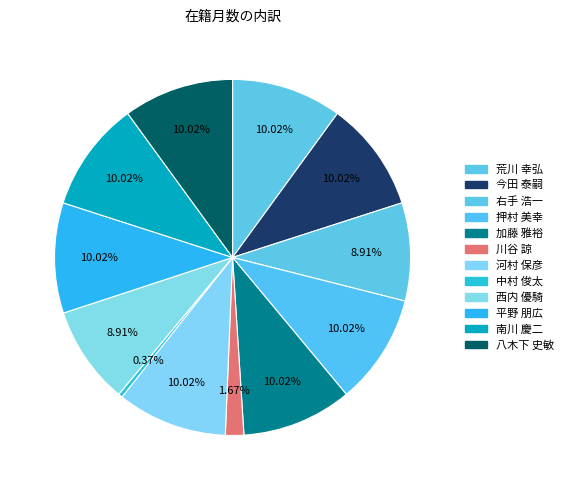

Count the number of slices in the pie.

12